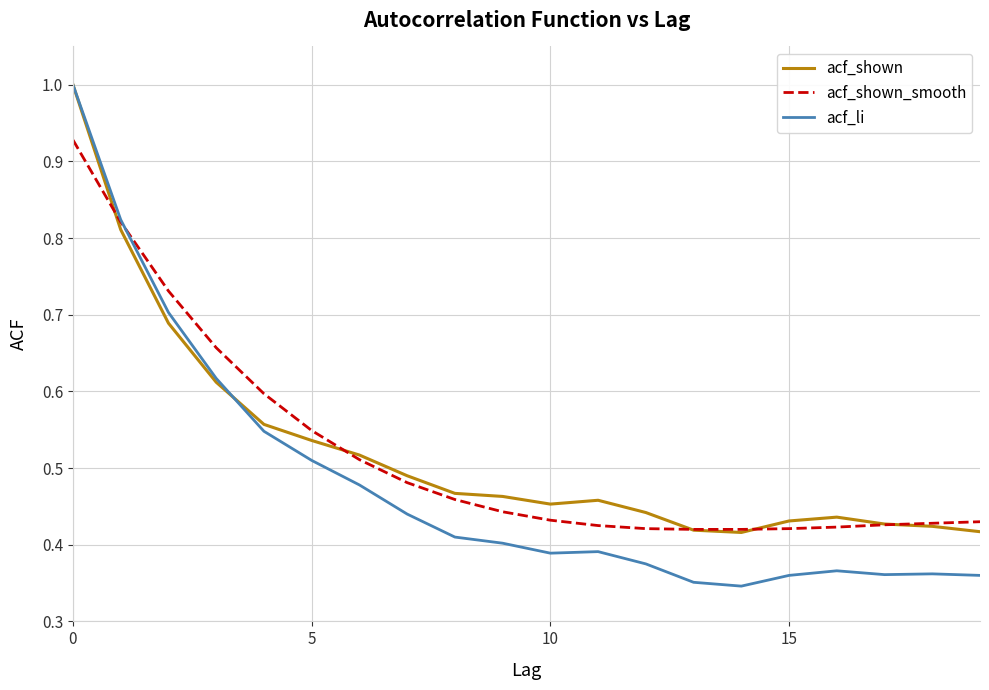

Which series has the largest range (max minus min)?

acf_li